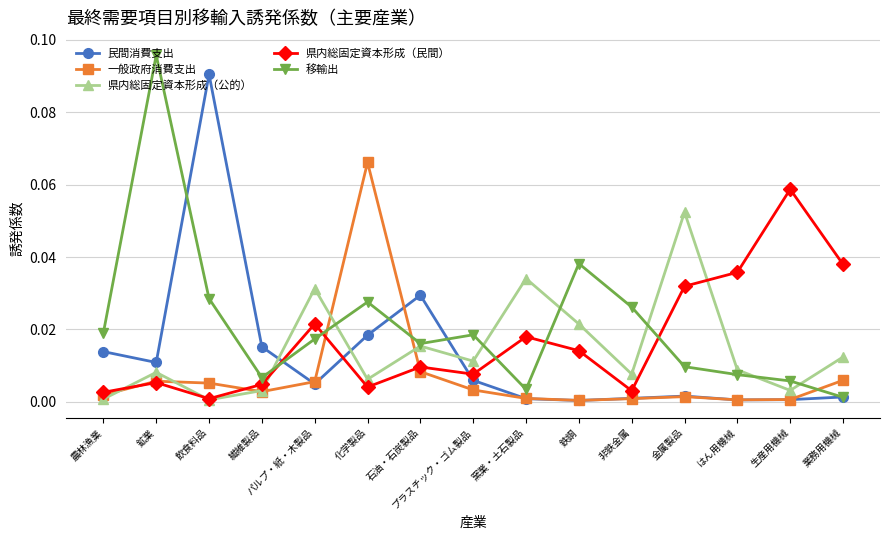

The value of 一般政府消費支出 at 非鉄金属 is 0.0. True or false?

True